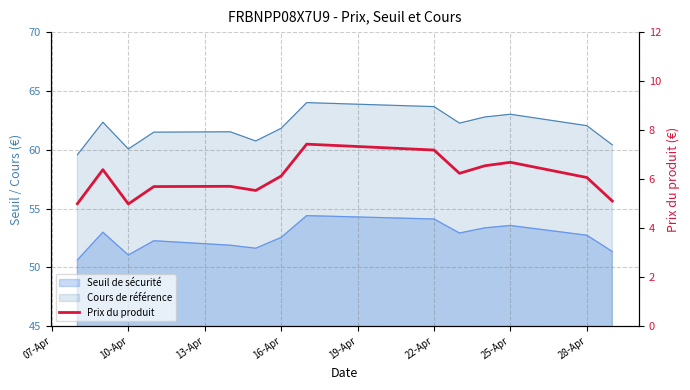

How many points are higher than both their immediate neighbors (excluding endpoints)?

4